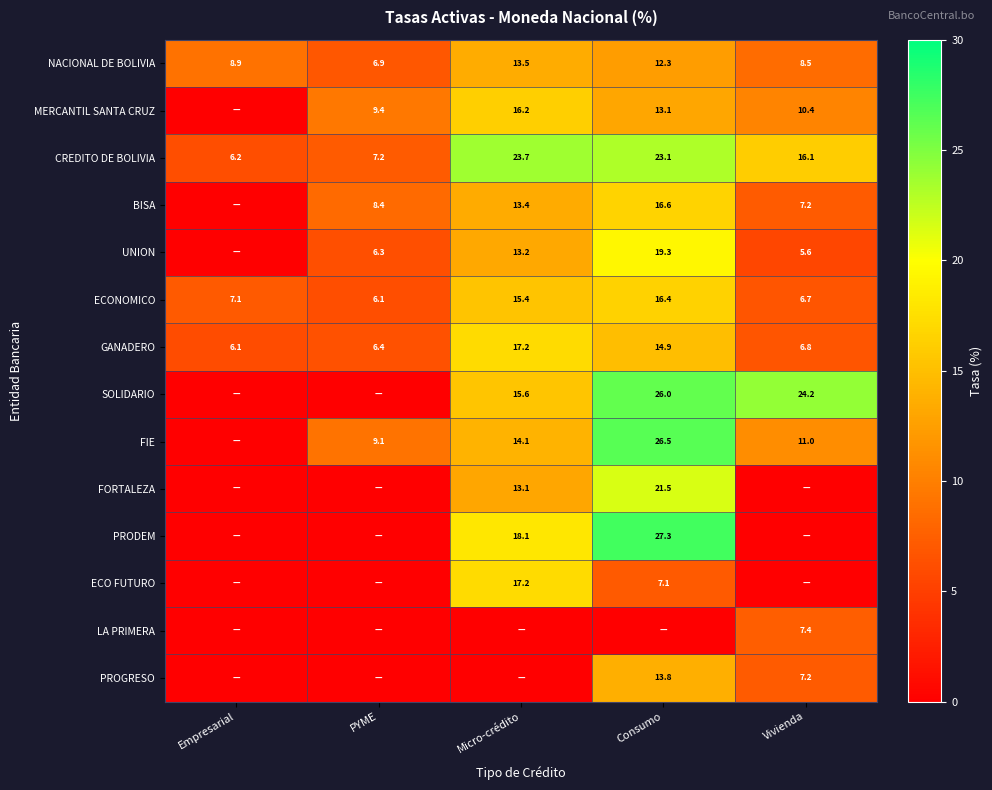

What is the difference between the highest and lowest values at Vivienda?

24.2